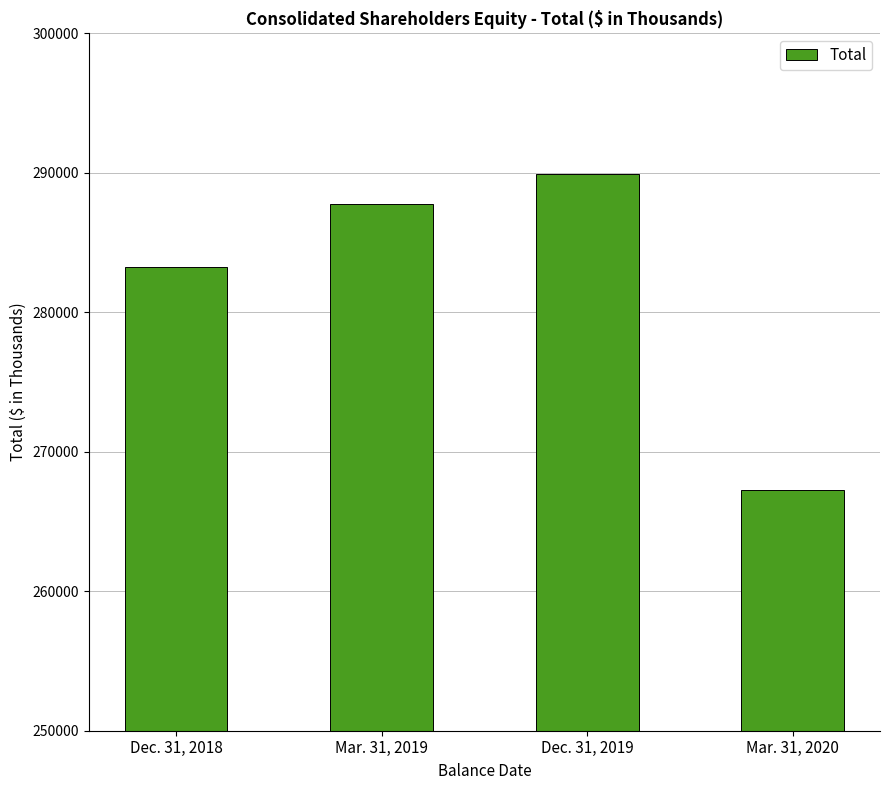

What position from the left is Mar. 31, 2020?

4